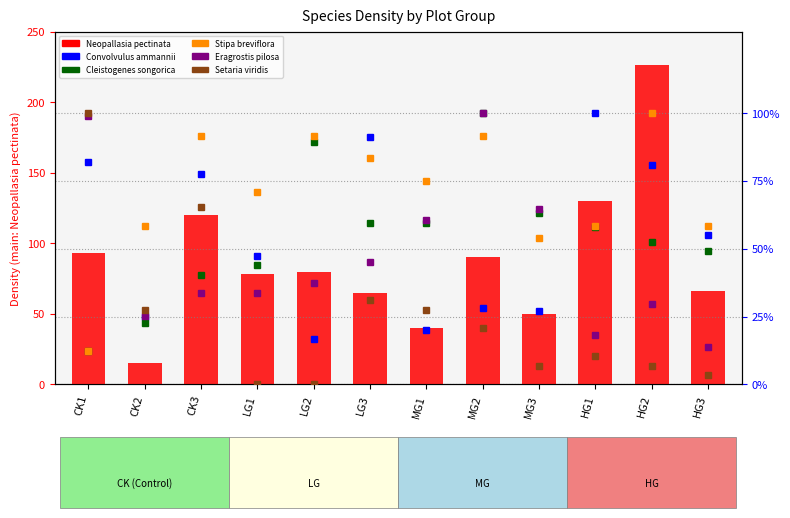

Which has a higher value, LG2 or MG2?

MG2